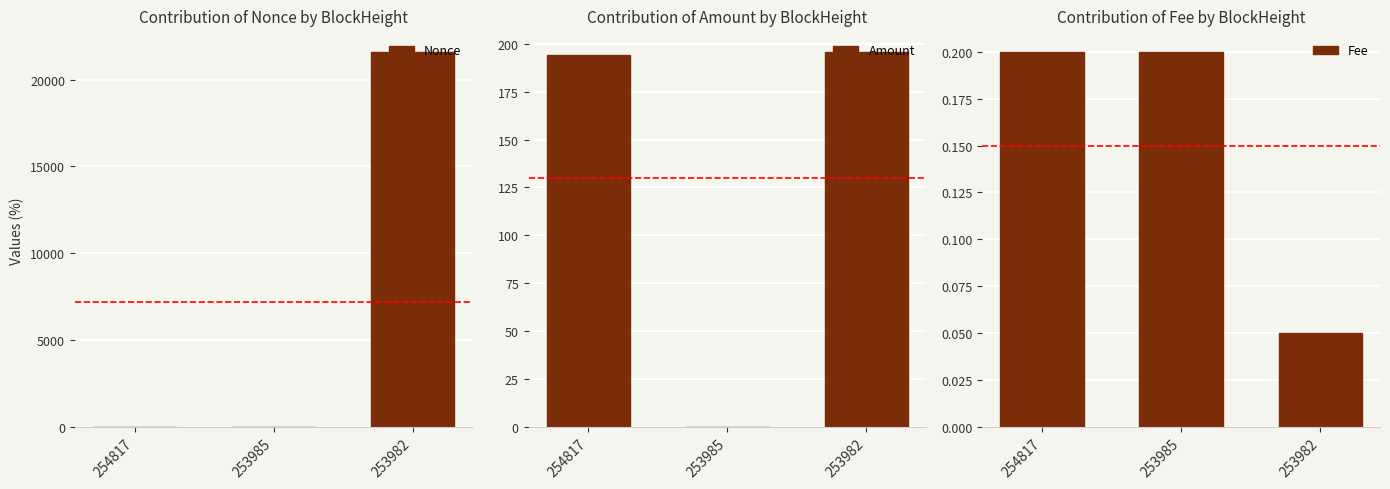

Rank the series by their maximum value, from highest to lowest.

Nonce, Amount, Fee